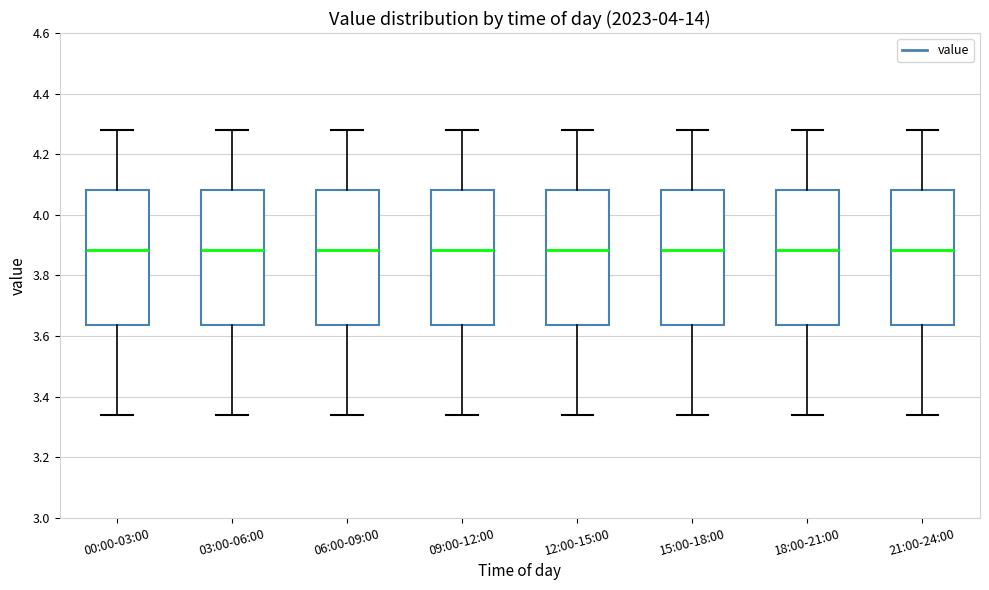

Reading left to right, transcribe this box plot: for each box, give where its median line is, the range the box spans, and where its two whiskers end, as read against the y-axis. The values are not printed on the chart, so give them approximately, as read against the axis.

00:00-03:00: median 3.88, box 3.64 to 4.08, whiskers 3.34 to 4.28
03:00-06:00: median 3.88, box 3.64 to 4.08, whiskers 3.34 to 4.28
06:00-09:00: median 3.88, box 3.64 to 4.08, whiskers 3.34 to 4.28
09:00-12:00: median 3.88, box 3.64 to 4.08, whiskers 3.34 to 4.28
12:00-15:00: median 3.88, box 3.64 to 4.08, whiskers 3.34 to 4.28
15:00-18:00: median 3.88, box 3.64 to 4.08, whiskers 3.34 to 4.28
18:00-21:00: median 3.88, box 3.64 to 4.08, whiskers 3.34 to 4.28
21:00-24:00: median 3.88, box 3.64 to 4.08, whiskers 3.34 to 4.28